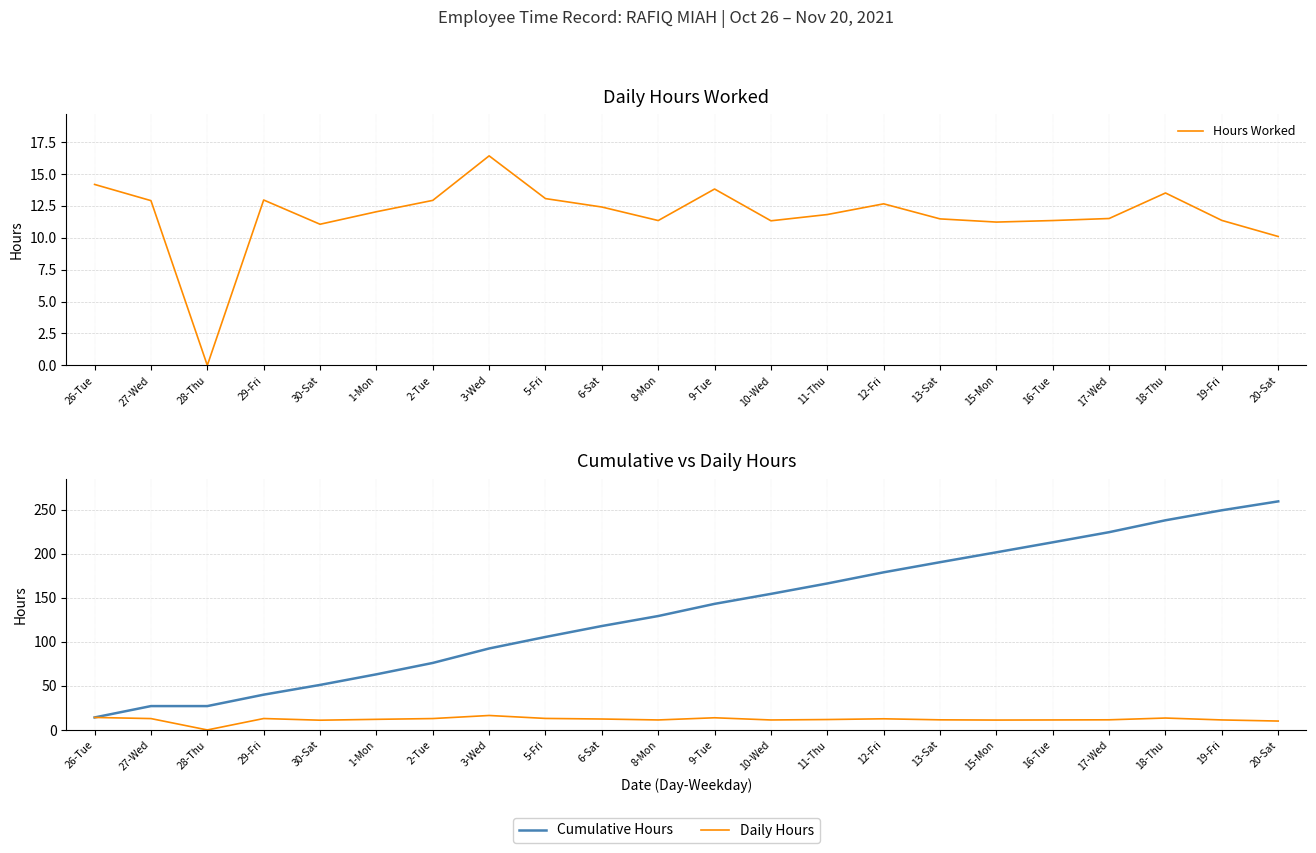

Reading right to left, list all the values displayed in this chart.

Hours Worked: 20-Sat=10.1	19-Fri=11.4	18-Thu=13.5	17-Wed=11.5	16-Tue=11.3	15-Mon=11.2	13-Sat=11.5	12-Fri=12.7	11-Thu=11.8	10-Wed=11.3	9-Tue=13.8	8-Mon=11.3	6-Sat=12.4	5-Fri=13.1	3-Wed=16.4	2-Tue=12.9	1-Mon=12.0	30-Sat=11.1	29-Fri=13.0	28-Thu=0.0	27-Wed=12.9	26-Tue=14.2
Cumulative Hours: 20-Sat=259.5	19-Fri=249.4	18-Thu=238.0	17-Wed=224.5	16-Tue=213.0	15-Mon=201.7	13-Sat=190.4	12-Fri=179.0	11-Thu=166.3	10-Wed=154.5	9-Tue=143.1	8-Mon=129.3	6-Sat=118.0	5-Fri=105.6	3-Wed=92.5	2-Tue=76.1	1-Mon=63.1	30-Sat=51.1	29-Fri=40.0	28-Thu=27.1	27-Wed=27.1	26-Tue=14.2
Daily Hours: 20-Sat=10.1	19-Fri=11.4	18-Thu=13.5	17-Wed=11.5	16-Tue=11.3	15-Mon=11.2	13-Sat=11.5	12-Fri=12.7	11-Thu=11.8	10-Wed=11.3	9-Tue=13.8	8-Mon=11.3	6-Sat=12.4	5-Fri=13.1	3-Wed=16.4	2-Tue=12.9	1-Mon=12.0	30-Sat=11.1	29-Fri=13.0	28-Thu=0.0	27-Wed=12.9	26-Tue=14.2